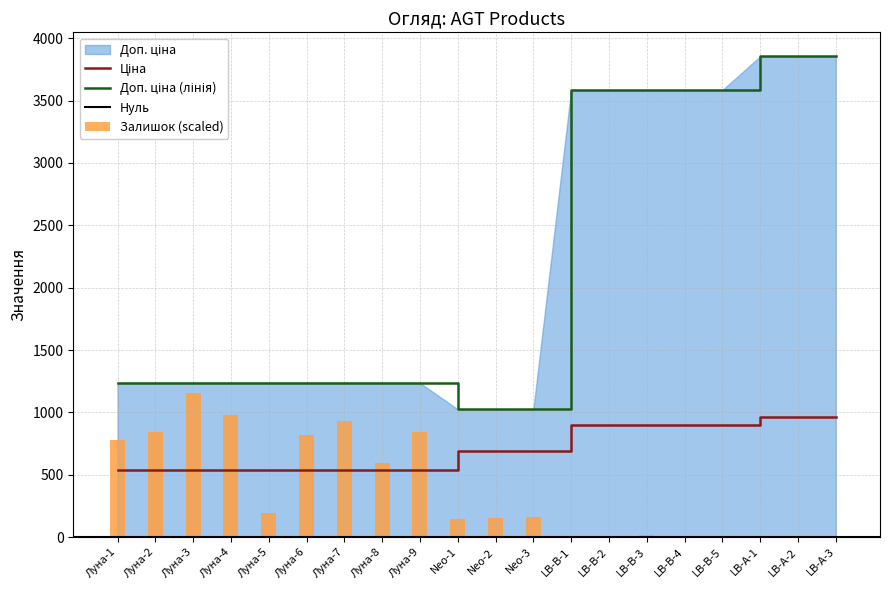

Rank the categories by Ціна value from lowest to highest.

Луна-1, Луна-2, Луна-3, Луна-4, Луна-5, Луна-6, Луна-7, Луна-8, Луна-9, Neo-1, Neo-2, Neo-3, LB-В-1, LB-В-2, LB-В-3, LB-В-4, LB-В-5, LB-А-1, LB-А-2, LB-А-3